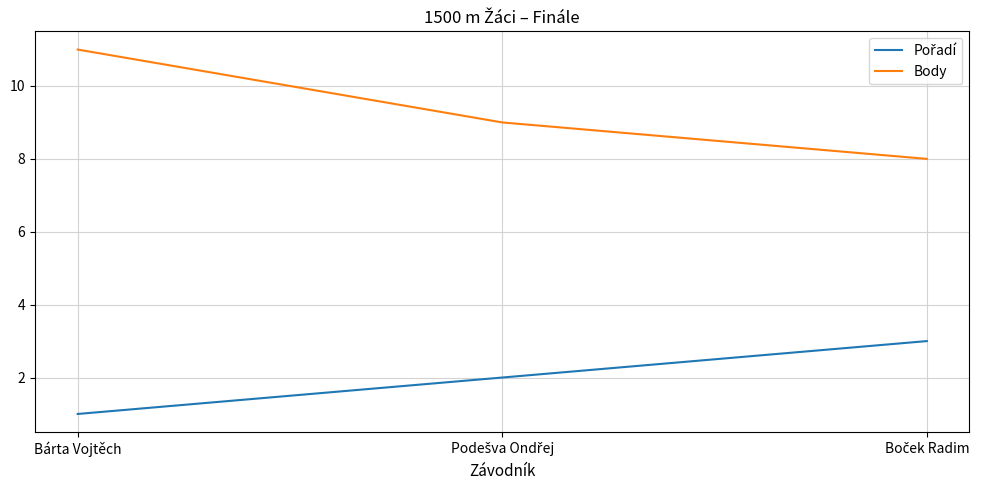

At which category does the chart reach its minimum across all series?

Bárta Vojtěch